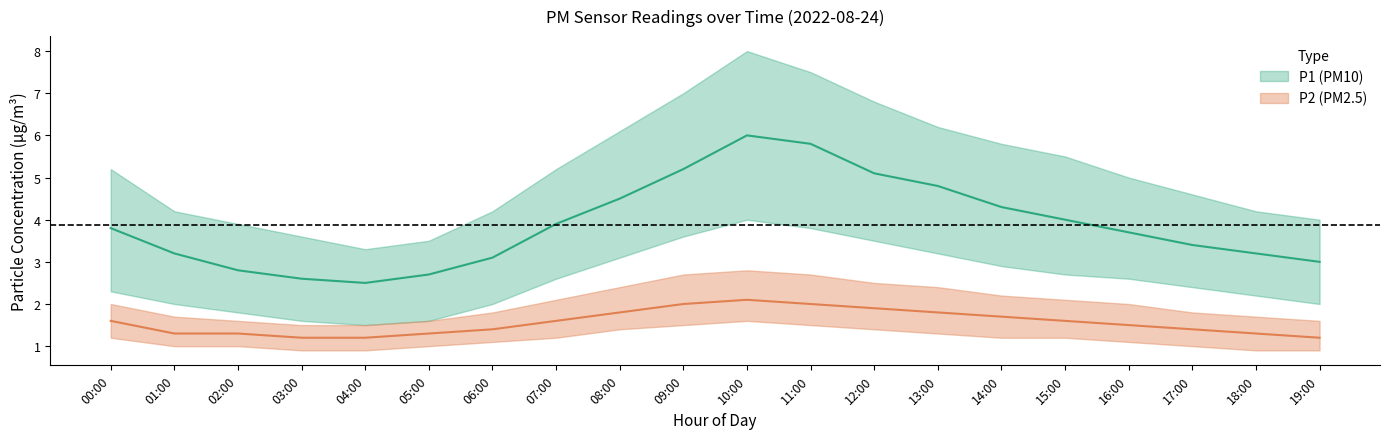

What position from the right is 12:00?

8